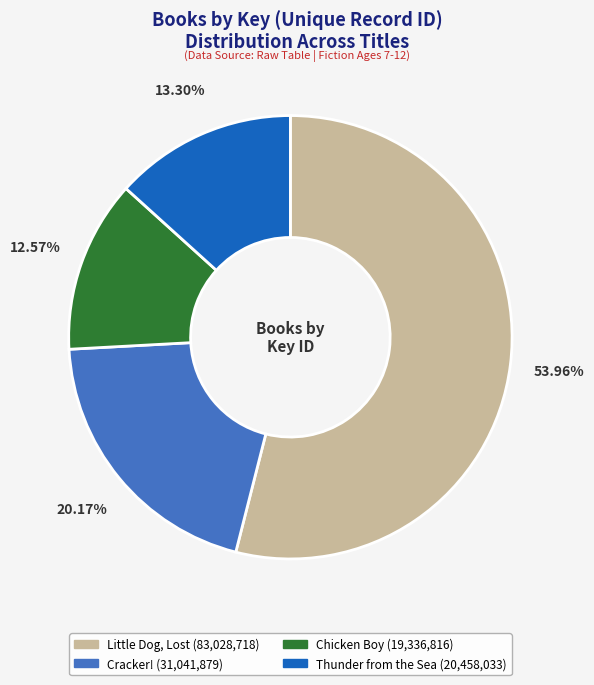

How many slices are in this pie chart?

4